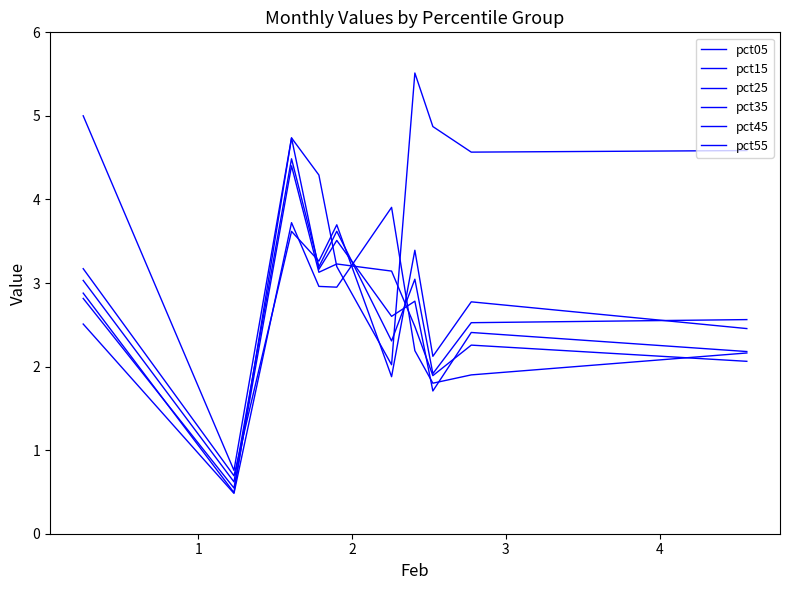

In pct05, how many points are lower than both neighbors (excluding endpoints)?

3